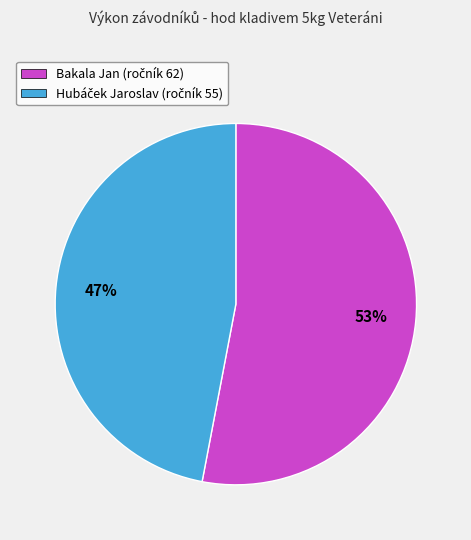

To the nearest percent, what is the average slice percentage?

50%